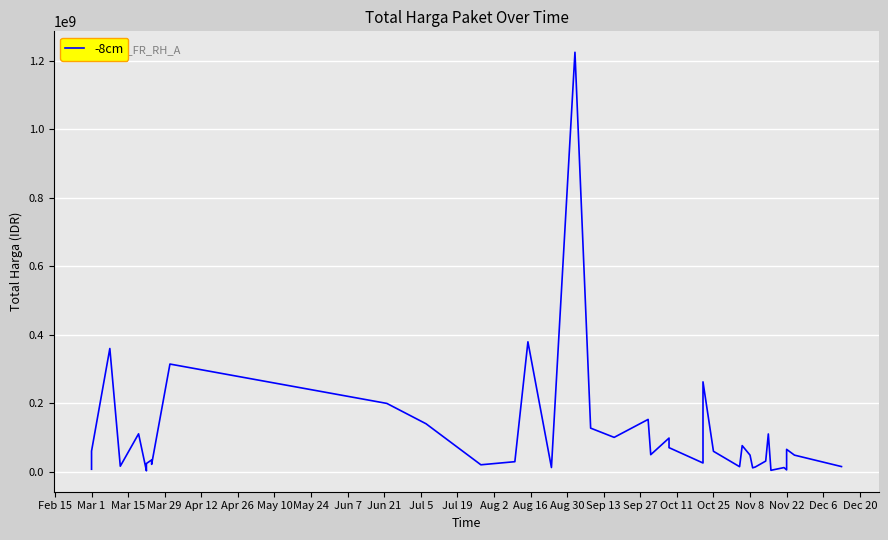

What is the greatest value displayed?

1224682000